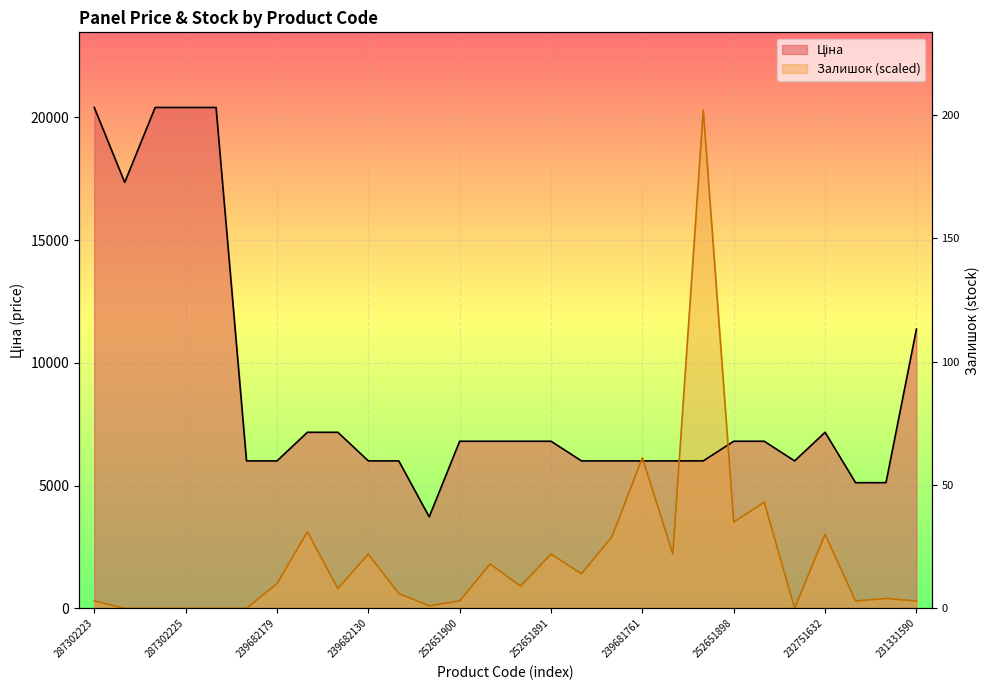

Reading left to right, what are all the values shown in this chart?

Ціна: 20407.8	17353.6	20407.8	20407.8	20407.8	6008.1	6008.1	7173.5	7173.5	6008.1	6008.1	3727.6	6809.2	6809.2	6809.2	6809.2	6008.1	6008.1	6008.1	6008.1	6008.1	6809.2	6809.2	6008.1	7173.5	5120.4	5120.4	11378.7
Залишок: 301.6	0.0	0.0	0.0	0.0	0.0	1005.3	3116.5	804.2	2211.7	603.2	100.5	301.6	1809.6	904.8	2211.7	1407.4	2915.4	6132.4	2211.7	20307.3	3518.6	4322.8	0.0	3015.9	301.6	402.1	301.6